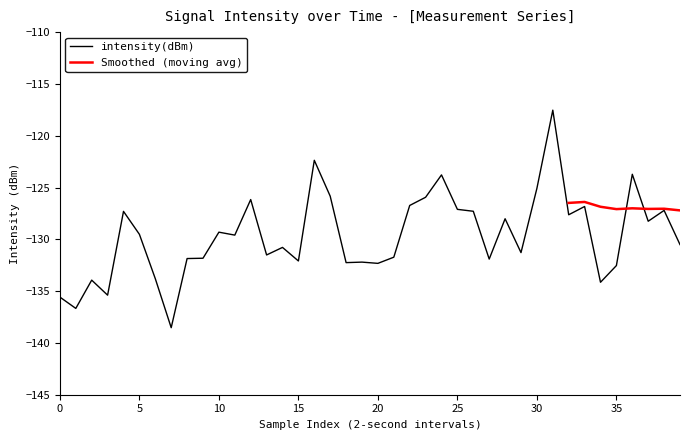

What is the highest value of the intensity(dBm) series?

-117.5